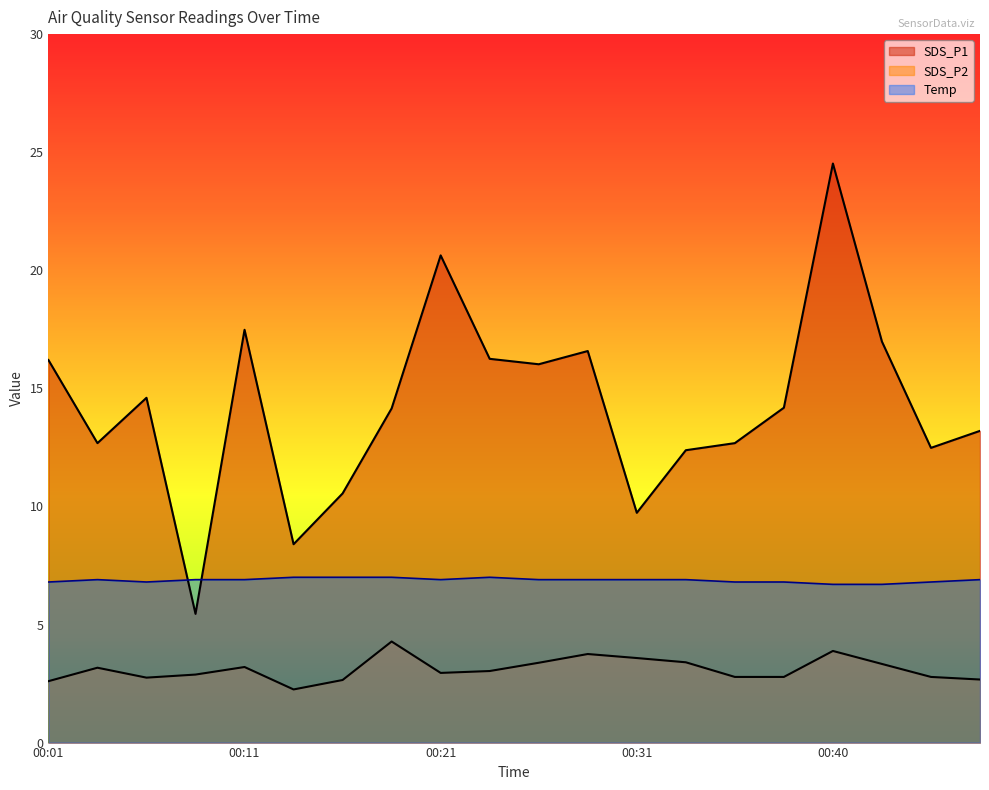

Reading left to right, what are all the values shown in this chart?

SDS_P1: 16.2	12.7	14.6	5.5	17.5	8.4	10.6	14.2	20.6	16.2	16.0	16.6	9.7	12.4	12.7	14.2	24.5	17.0	12.5	13.2
SDS_P2: 2.6	3.2	2.8	2.9	3.2	2.2	2.6	4.3	3.0	3.0	3.4	3.8	3.6	3.4	2.8	2.8	3.9	3.3	2.8	2.7
Temp: 6.8	6.9	6.8	6.9	6.9	7.0	7.0	7.0	6.9	7.0	6.9	6.9	6.9	6.9	6.8	6.8	6.7	6.7	6.8	6.9